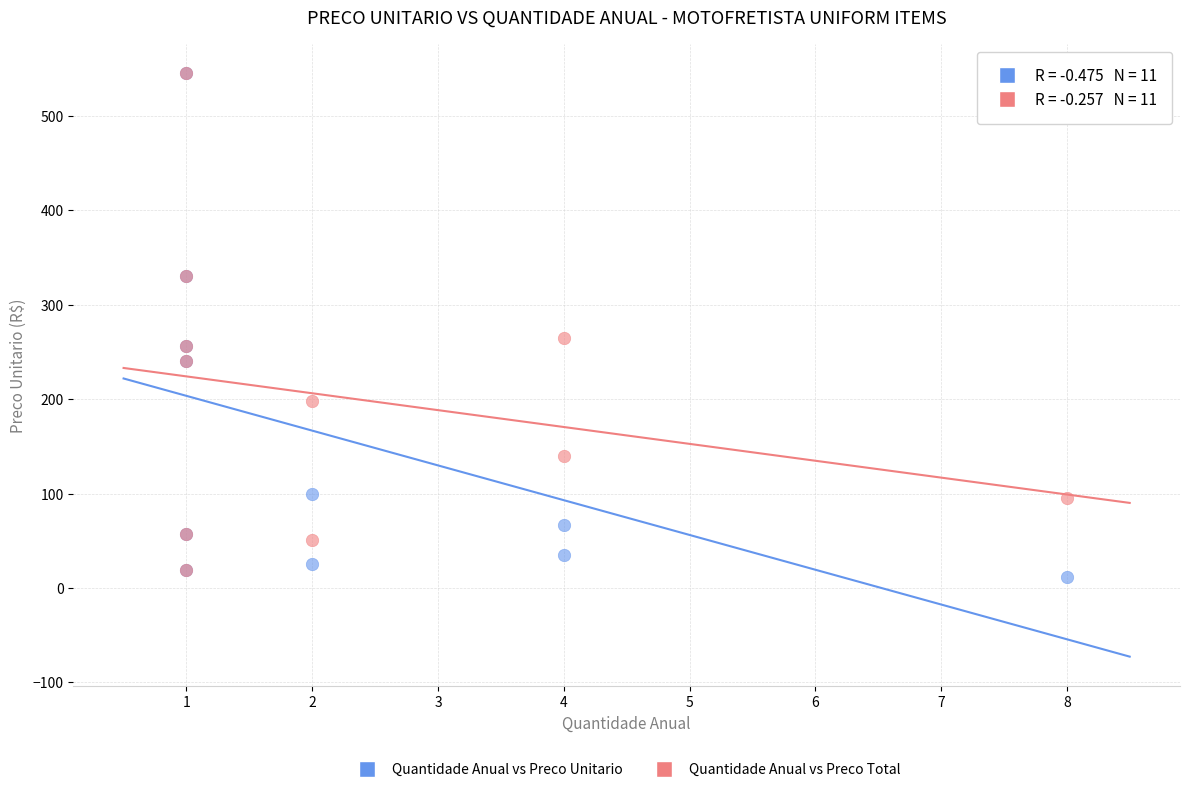

Across all series, what Y value is closest to 278?

264.8